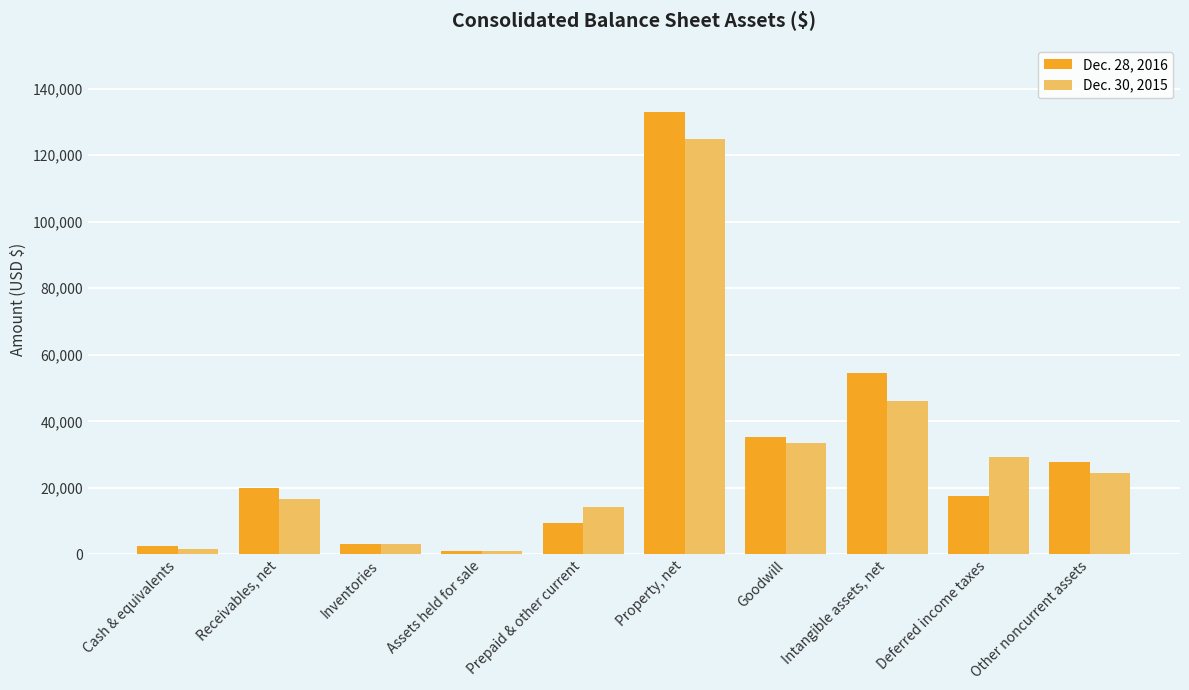

What is the value of the Dec. 28, 2016 bar at the 2nd from the left?

19841